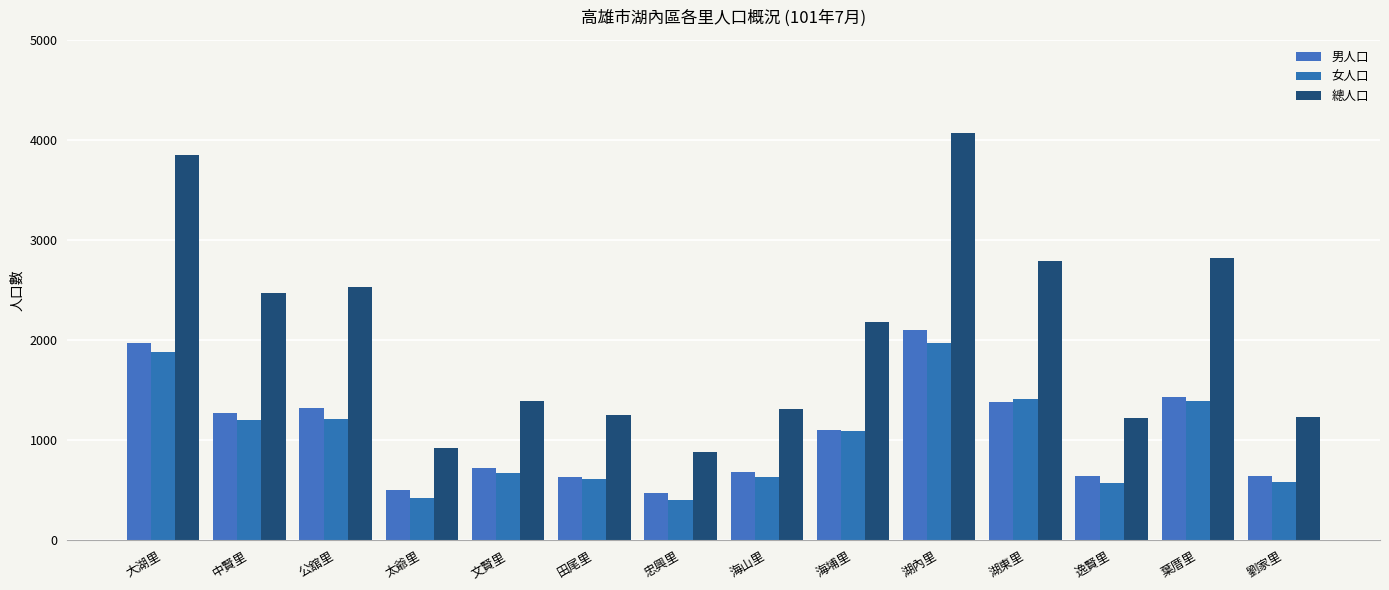

Count the number of data series in this chart.

3